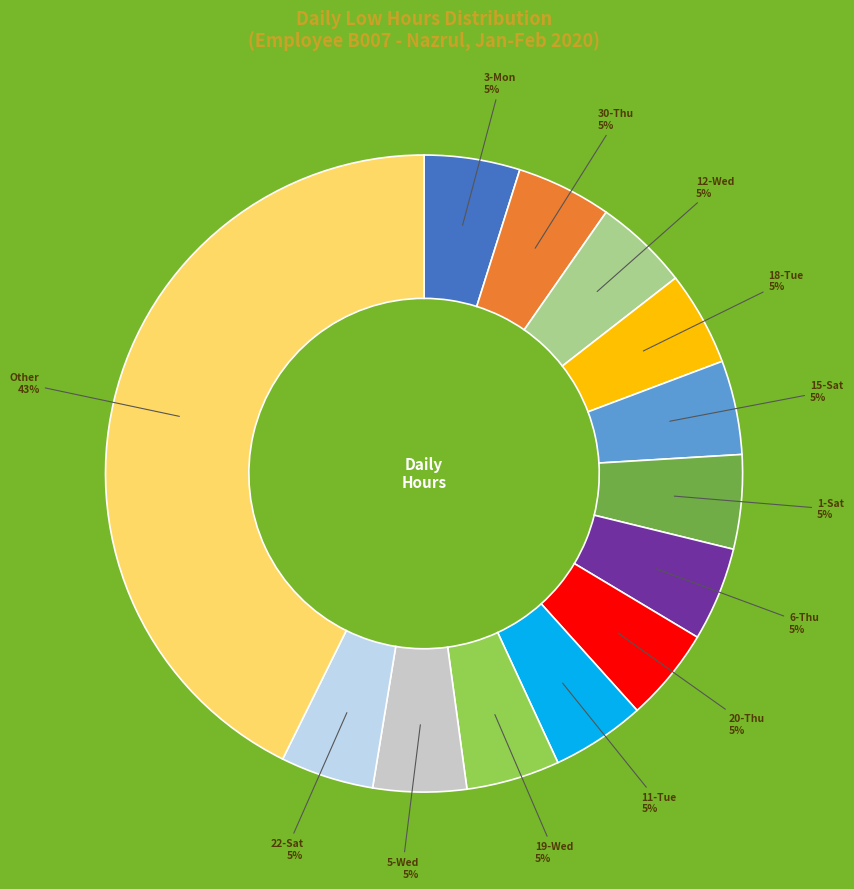

Is there a majority slice in this chart?

No